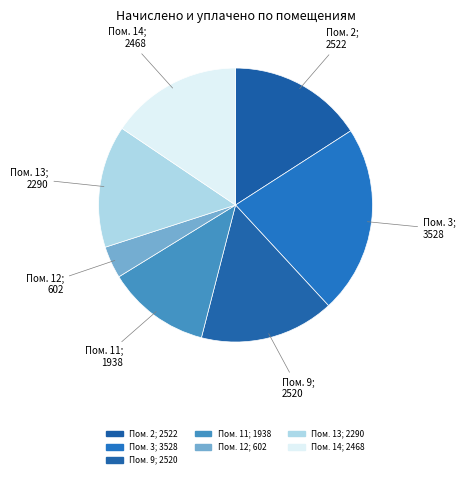

Count the number of slices in the pie.

7